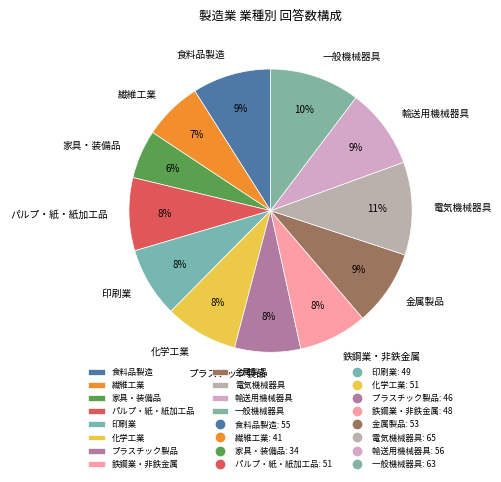

To the nearest percent, what is the difference between the largest and smallest slice percentages?

5%